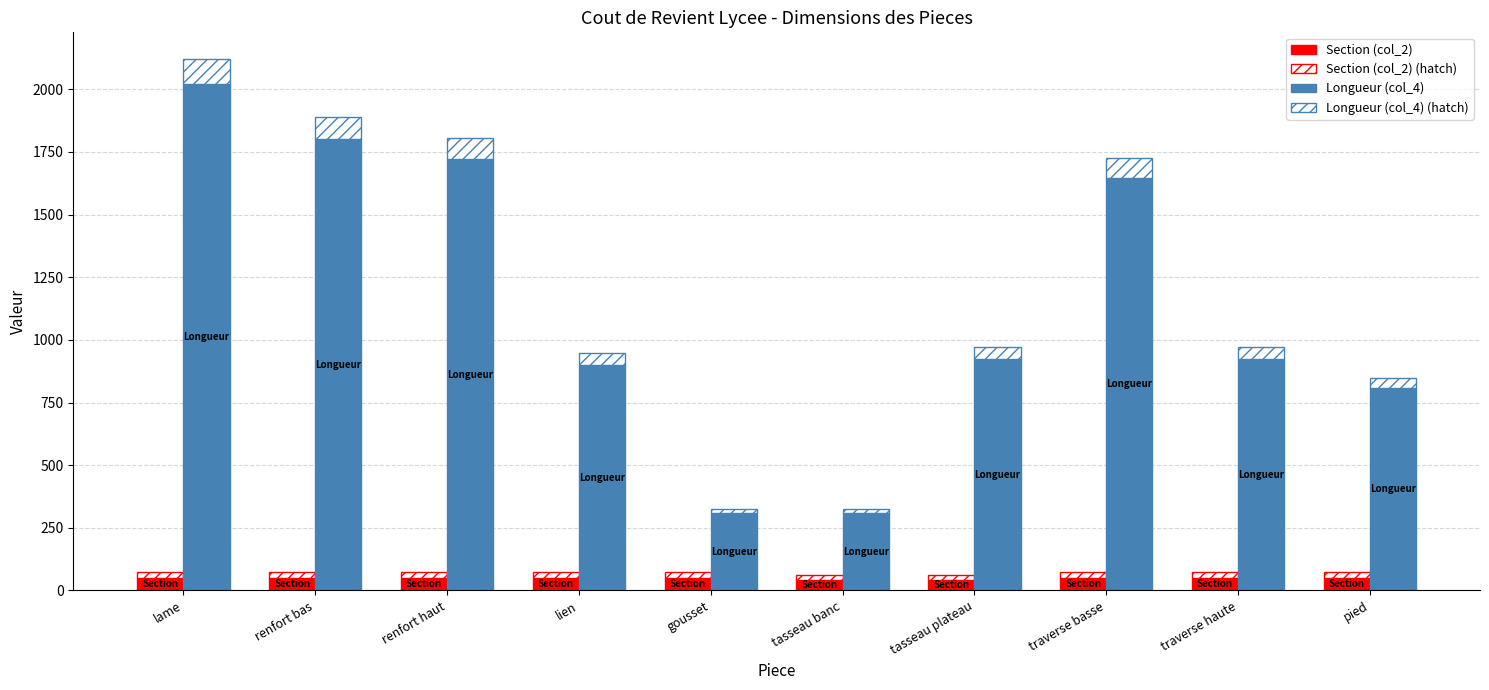

What is the maximum value shown in the chart?

2020.0